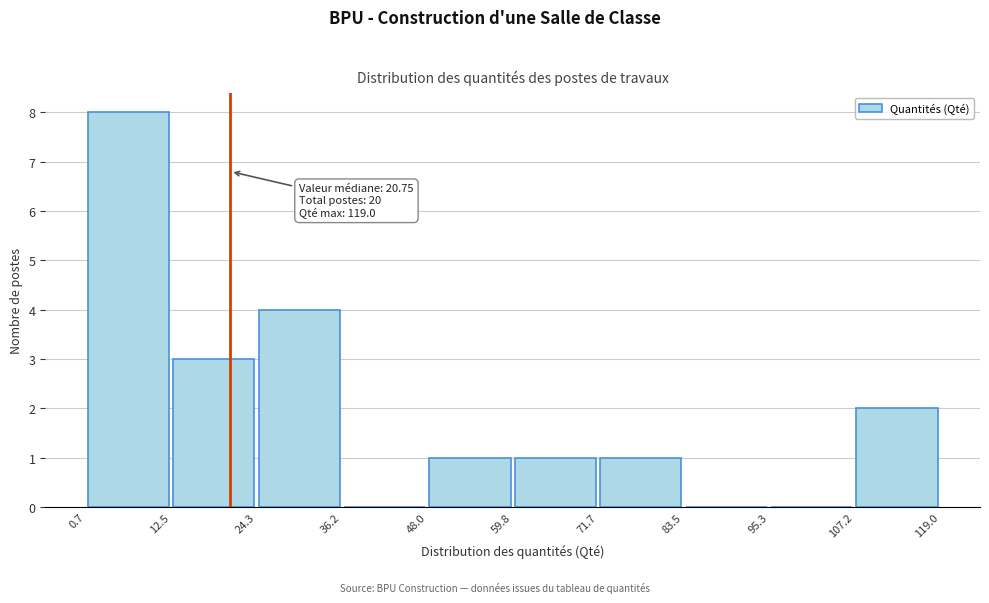

Over which range of the x-axis is the bar tallest?

0.7 to 12.5